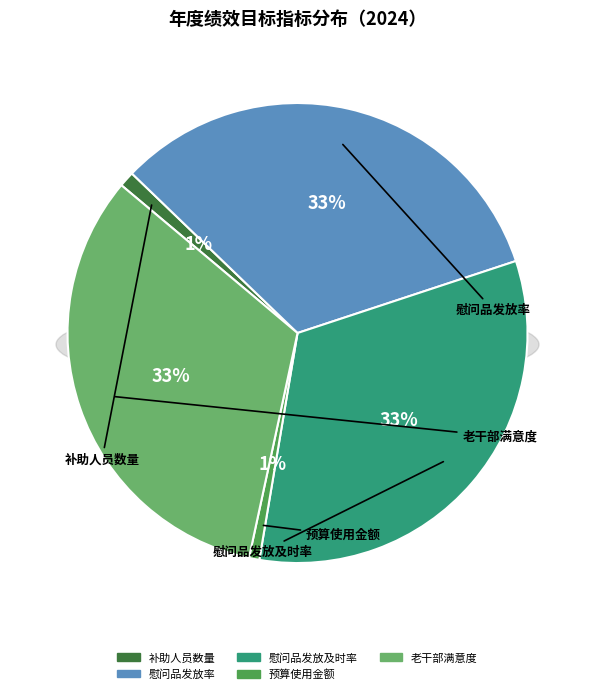

Do 预算使用金额 and 慰问品发放率 together represent more than half of the pie?

No